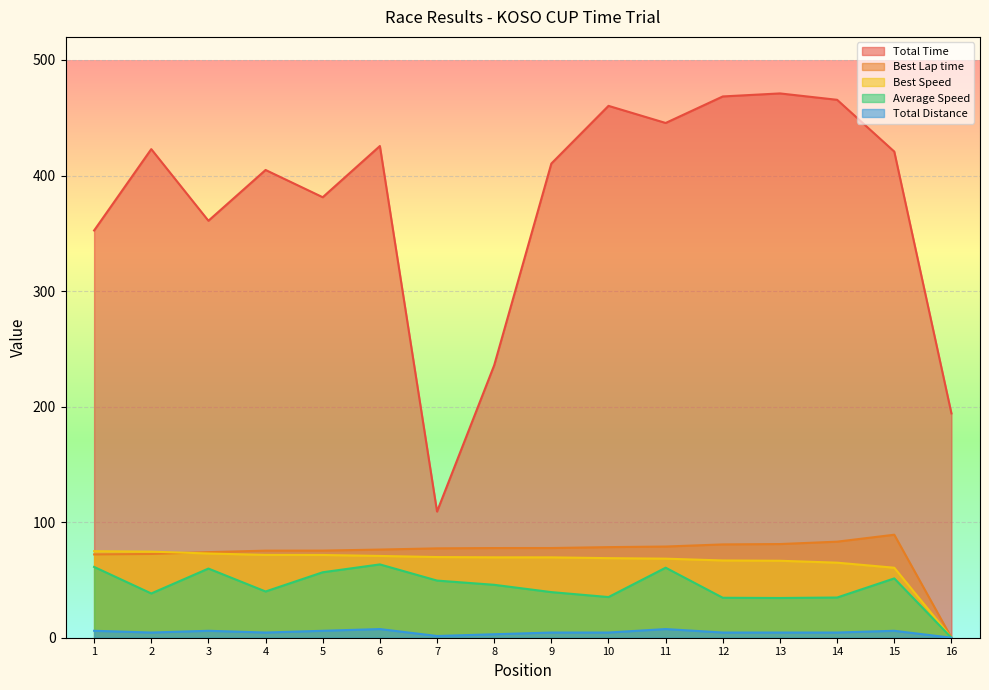

True or false: Total Distance and Best Speed intersect in this chart.

False